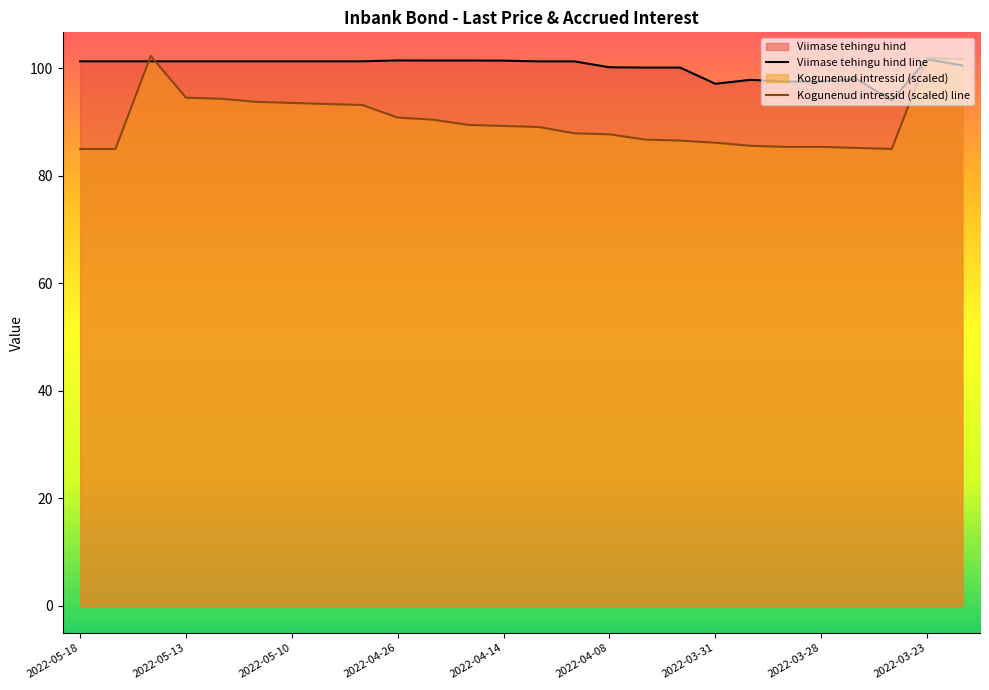

Between which two adjacent categories do Kogunenud intressid and Viimase tehingu hind first intersect?

2022-05-17 and 2022-05-16